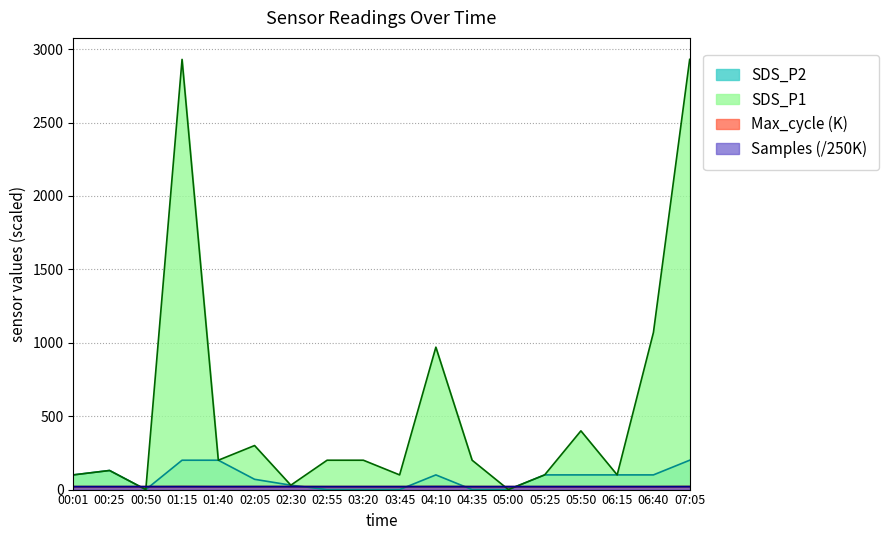

Rank the series by their maximum value, from lowest to highest.

Samples, Max_cycle, SDS_P2, SDS_P1